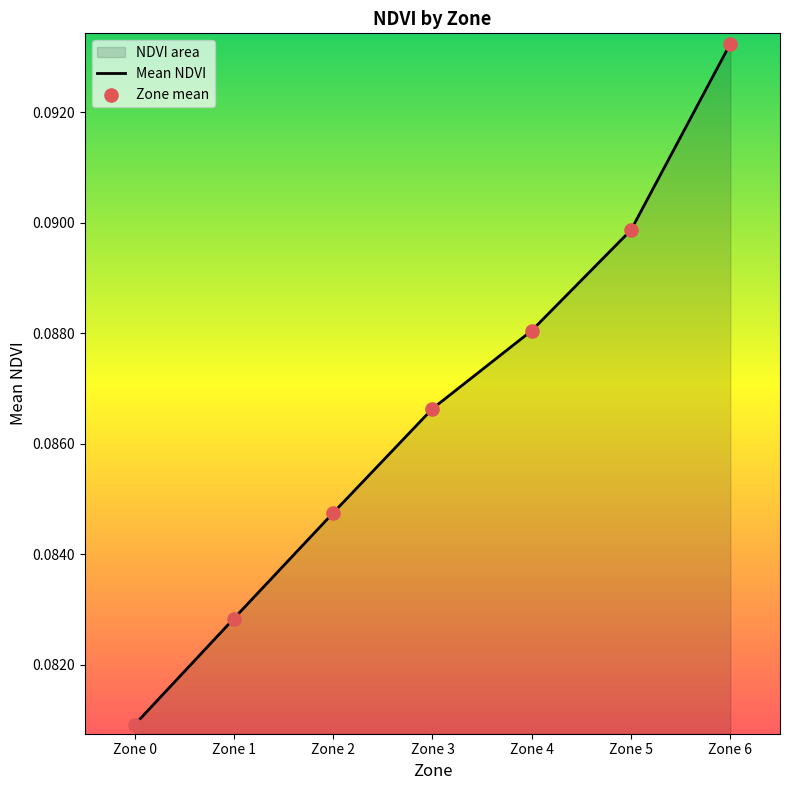

Which series has the largest total across all categories?

Mean NDVI